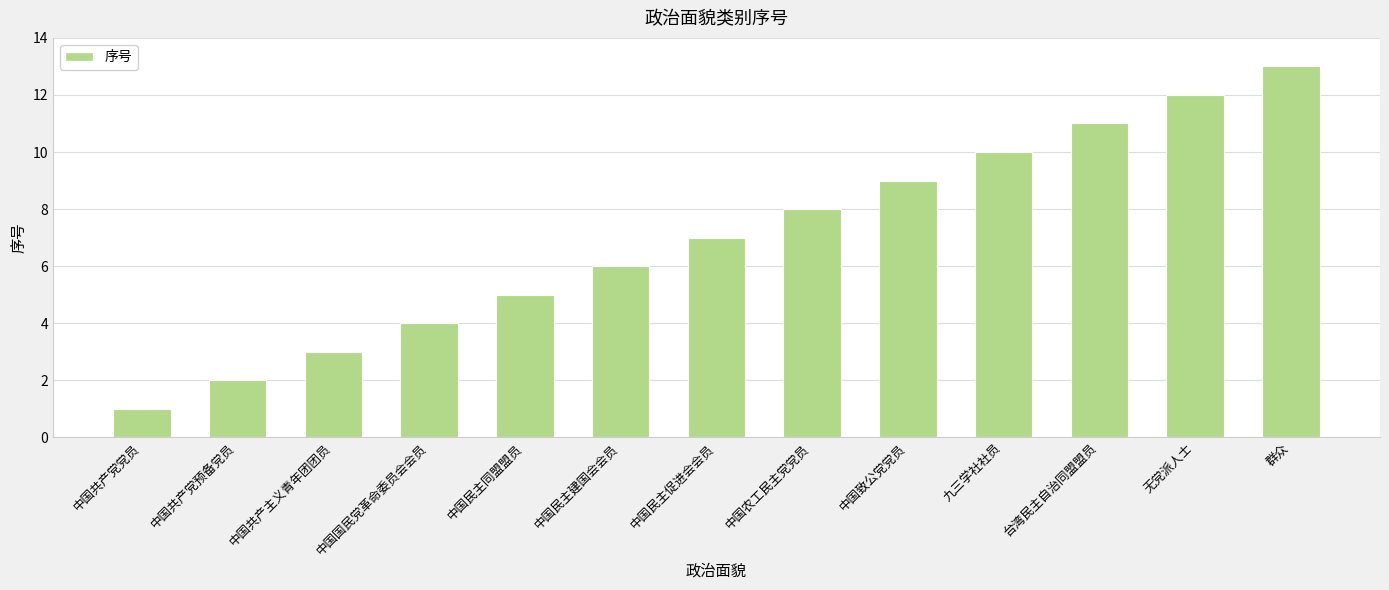

Rank the categories by value from highest to lowest.

群众, 无党派人士, 台湾民主自治同盟盟员, 九三学社社员, 中国致公党党员, 中国农工民主党党员, 中国民主促进会会员, 中国民主建国会会员, 中国民主同盟盟员, 中国国民党革命委员会会员, 中国共产主义青年团团员, 中国共产党预备党员, 中国共产党党员